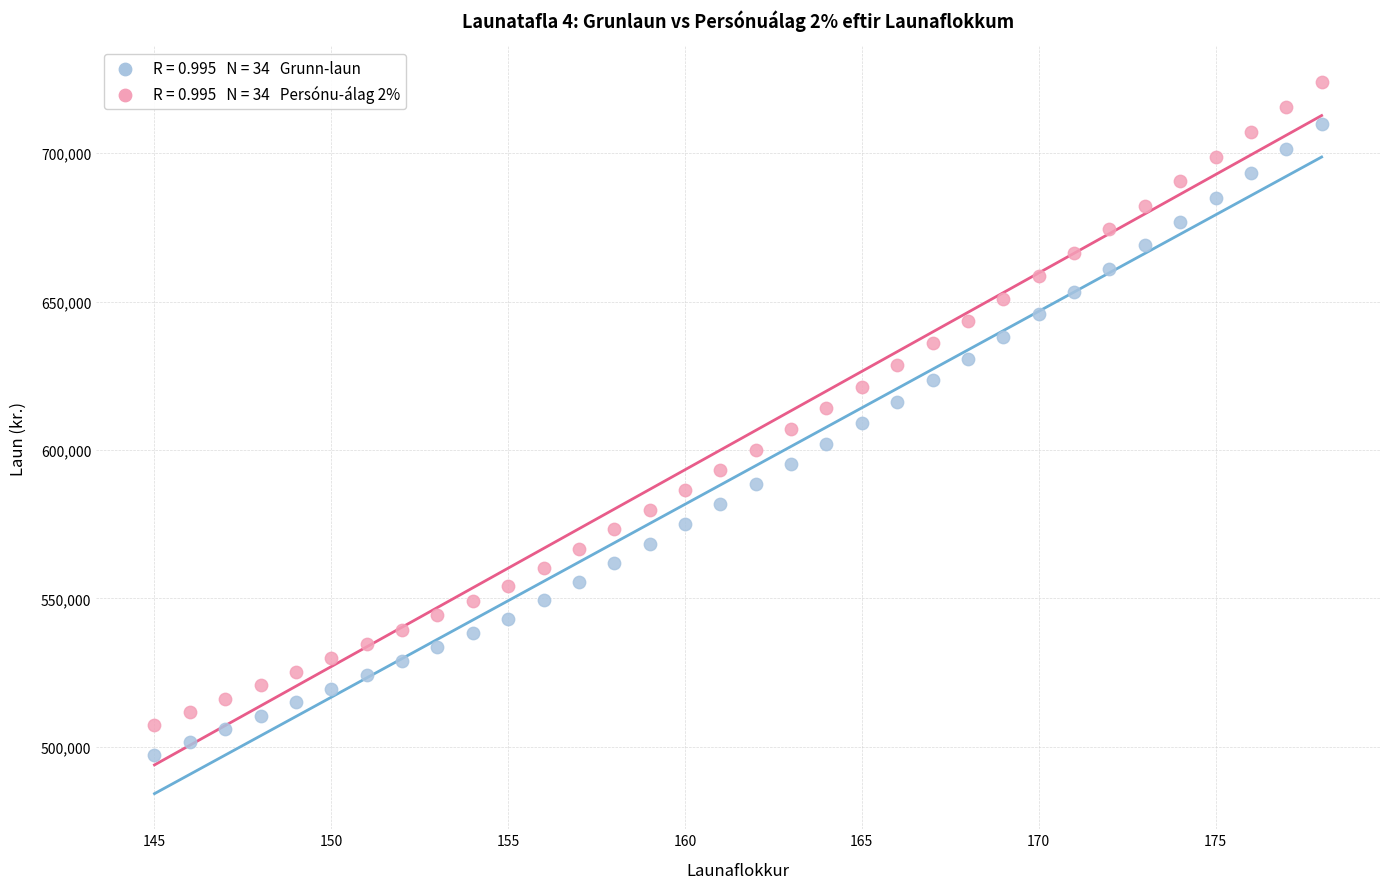

Across all data points, what is the range of X values (max minus min)?

33